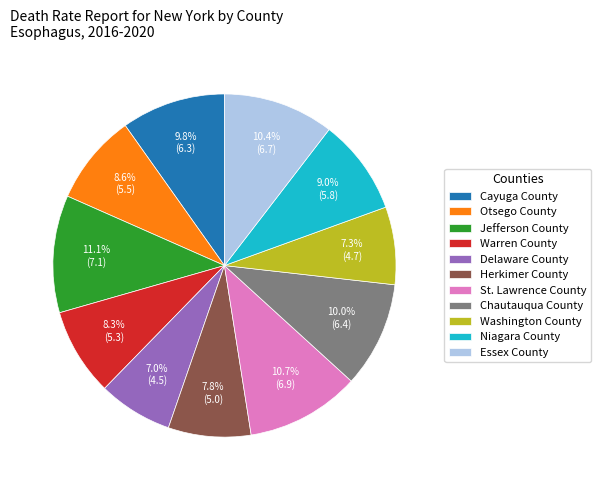

To the nearest percent, what percentage of the pie is Washington County?

7%